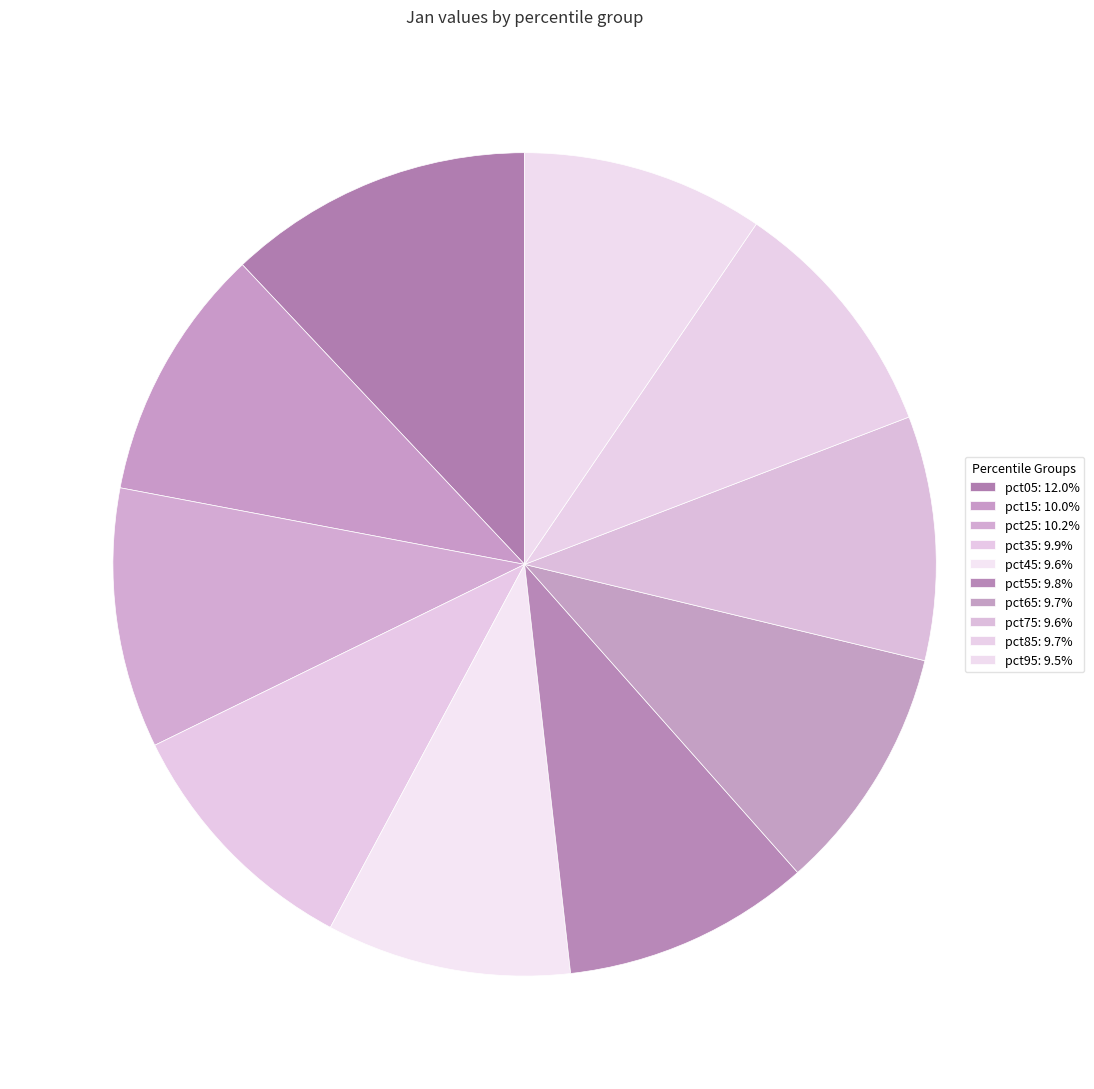

Is it true that pct95 is 10% of the pie?

True